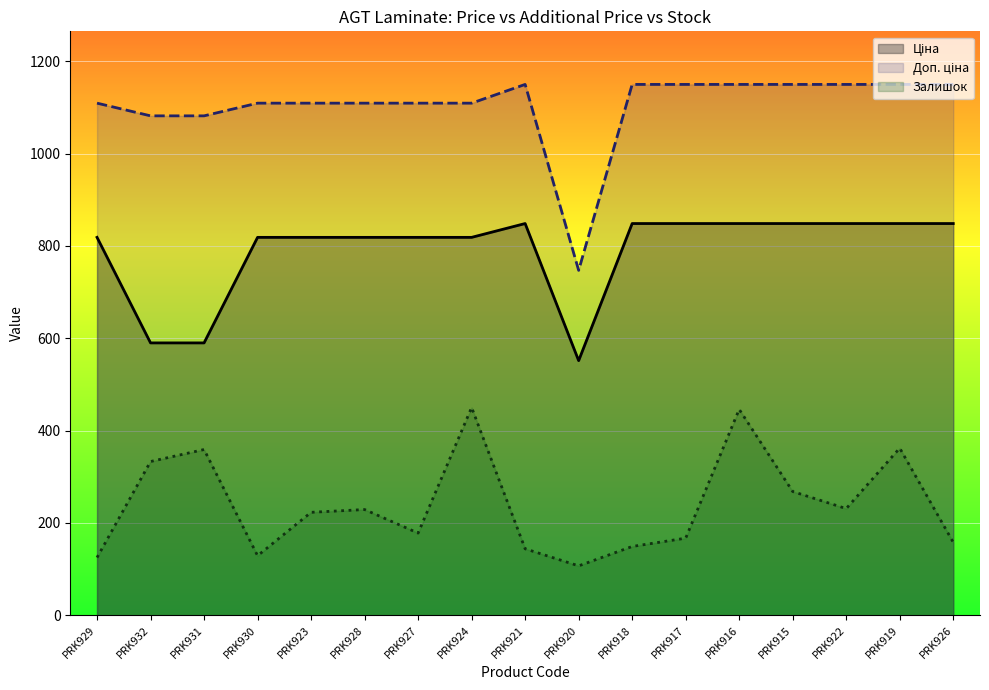

How many lines are shown in the chart?

3